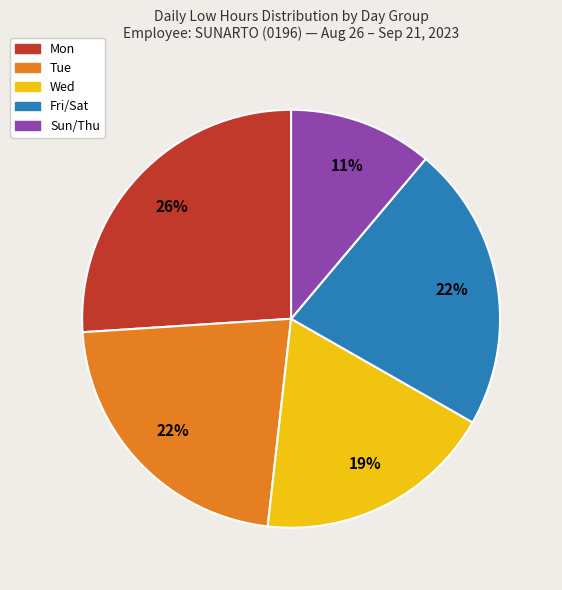

Is there any slice that represents more than half of the pie?

No